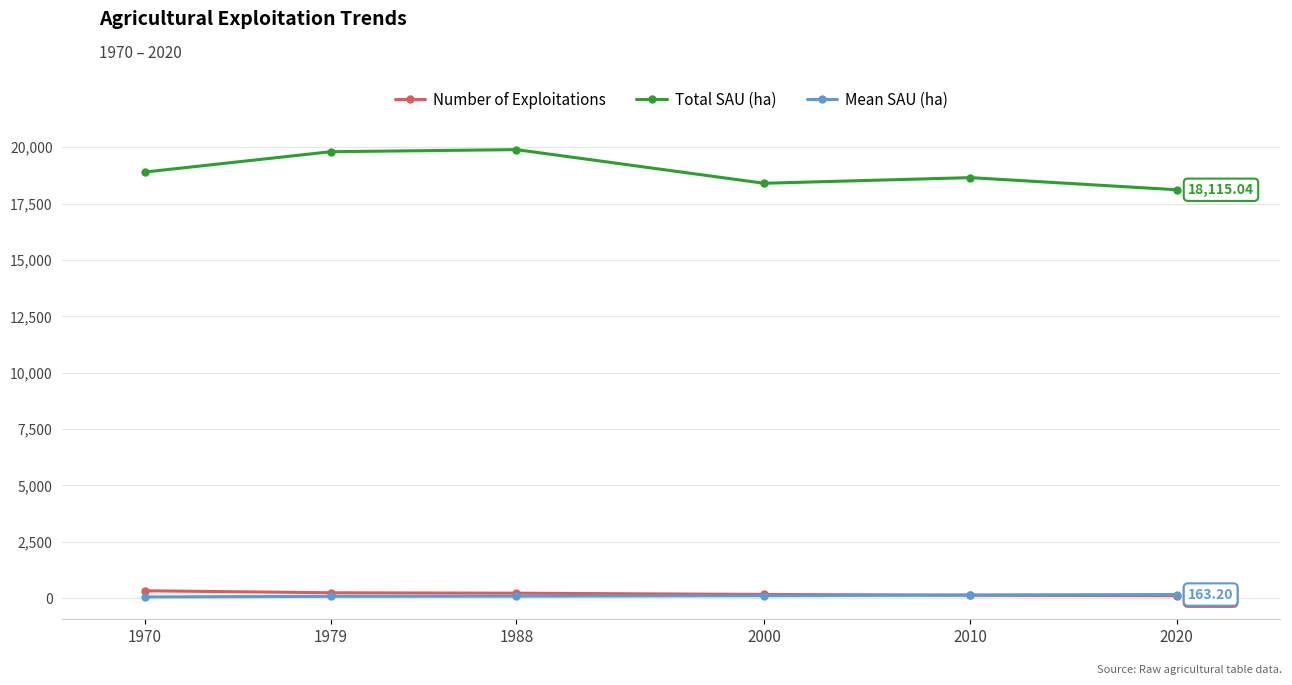

The value of Total SAU (ha) at 2000 is 5234.6. True or false?

False